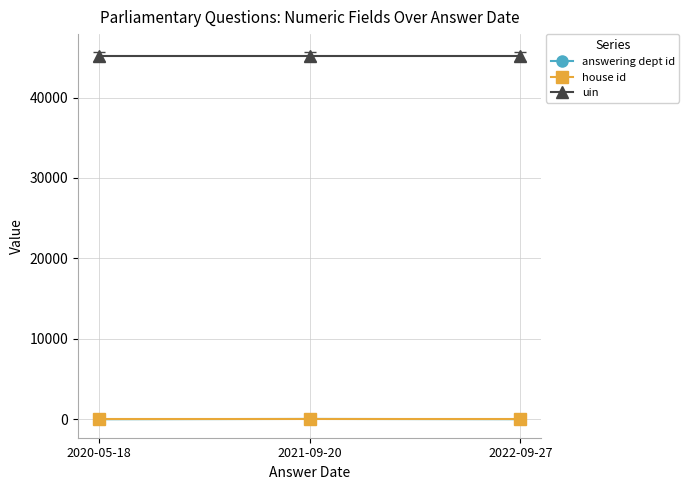

What is the label of the 1st point from the right?

2022-09-27